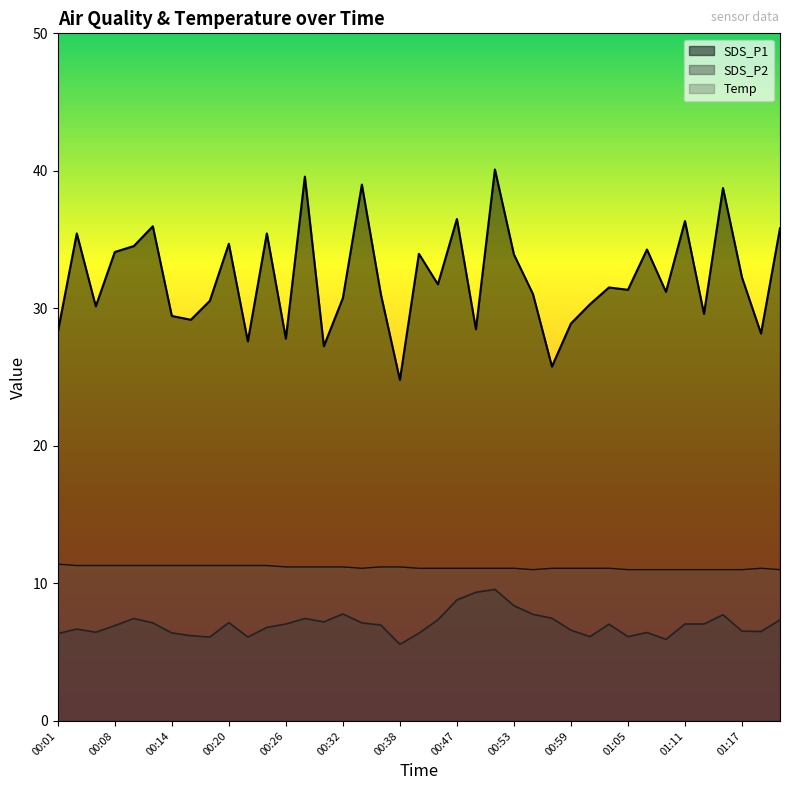

The value of SDS_P1 at 00:28 is 39.6. True or false?

True